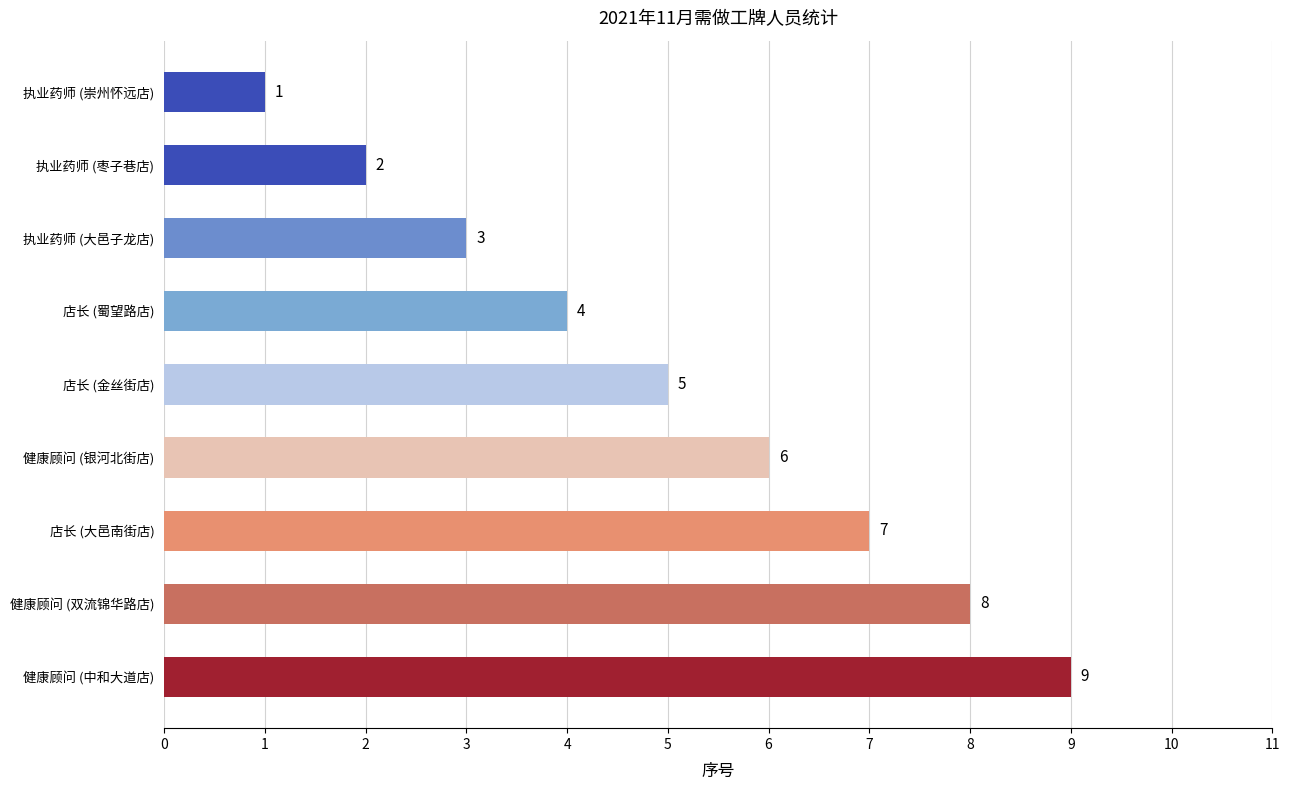

What is the change in value from 执业药师 (大邑子龙店) to 店长 (金丝街店)?

+2